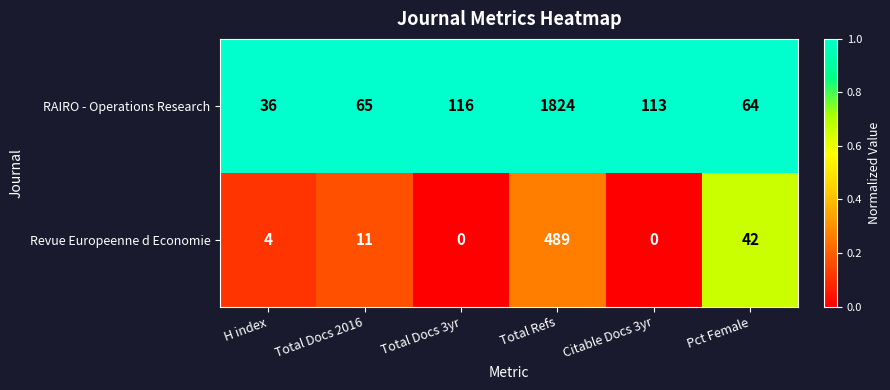

Which series has the widest spread of values?

RAIRO - Operations Research